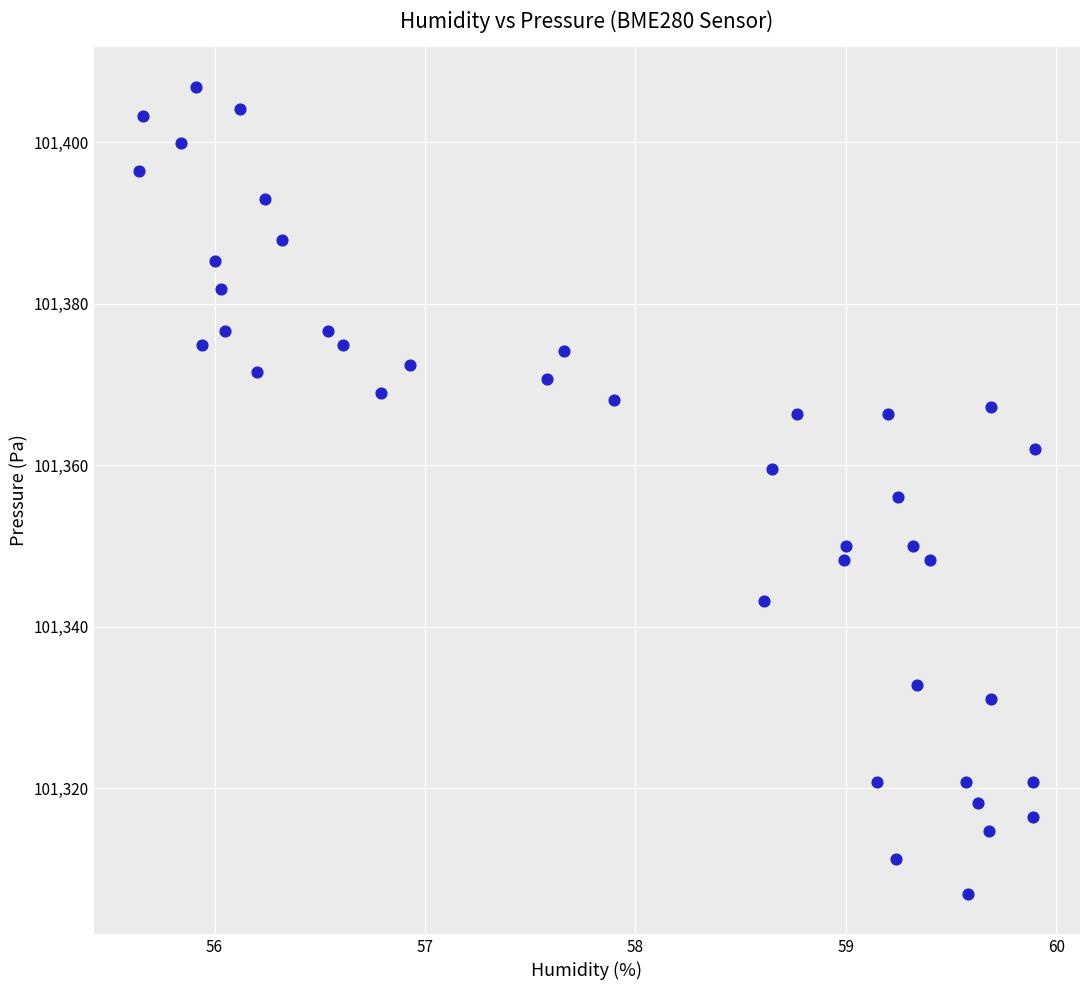

What is the range of X values (max minus min)?

4.3